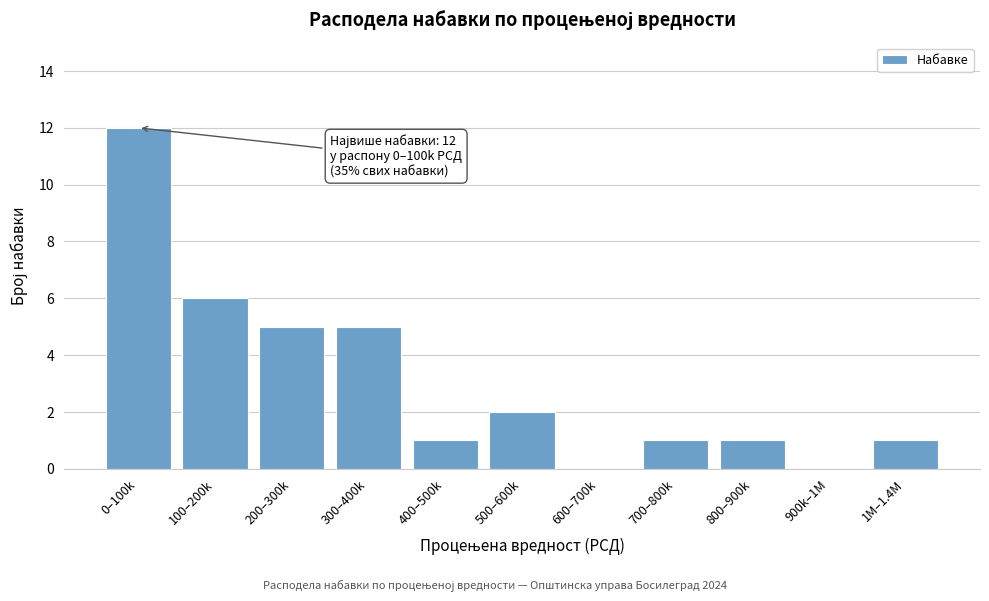

Reading right to left, what are all the values shown in this chart?

1M–1.4M=1	900k–1M=0	800–900k=1	700–800k=1	600–700k=0	500–600k=2	400–500k=1	300–400k=5	200–300k=5	100–200k=6	0–100k=12